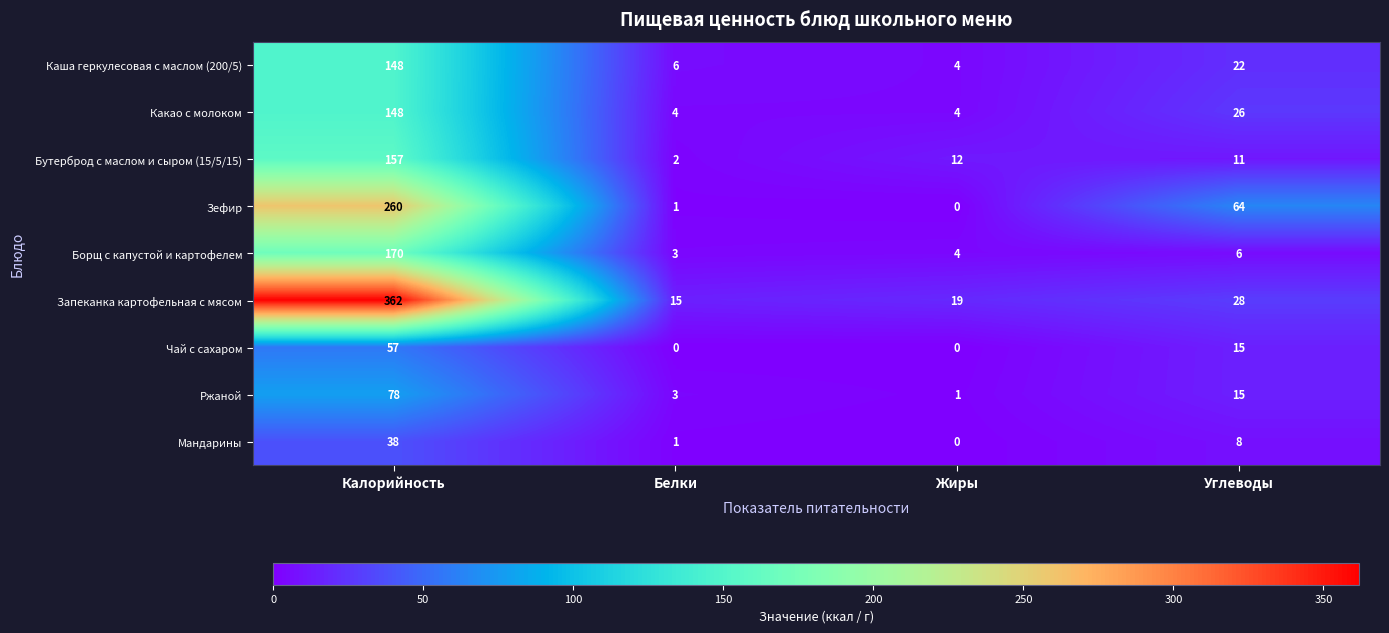

Which series has the largest total across all categories?

Запеканка картофельная с мясом